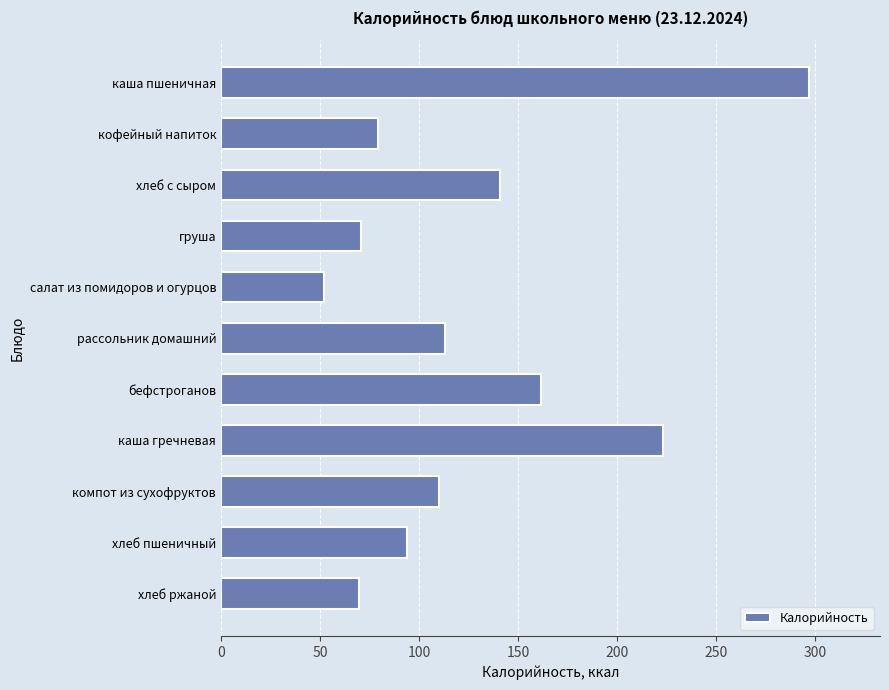

What is the label of the 7th bar from the top?

бефстроганов